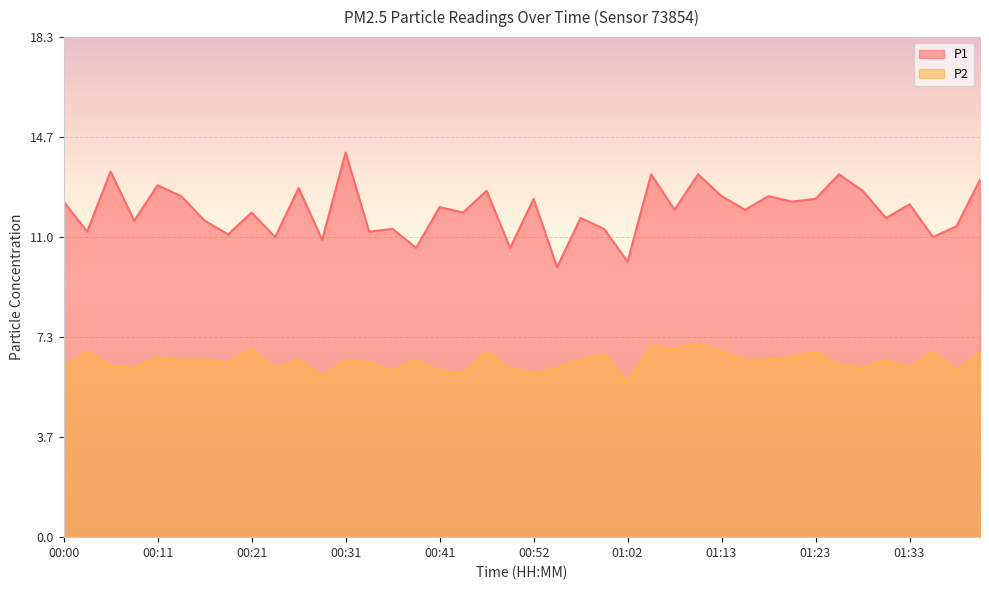

True or false: P1 and P2 cross at least once.

False